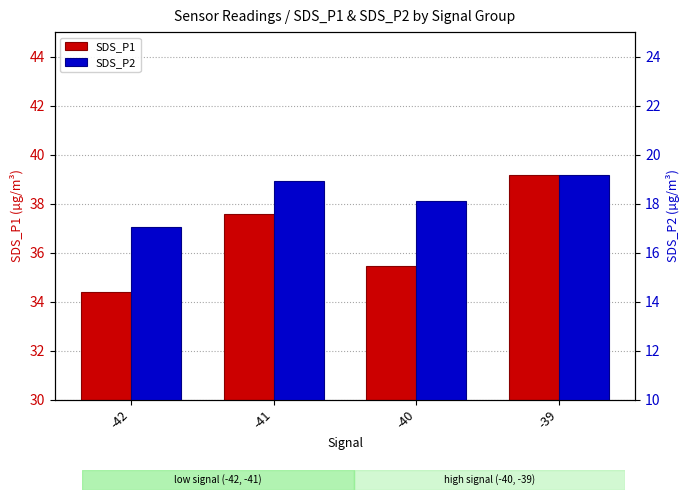

What is the difference between the highest and lowest values at -41?

18.7